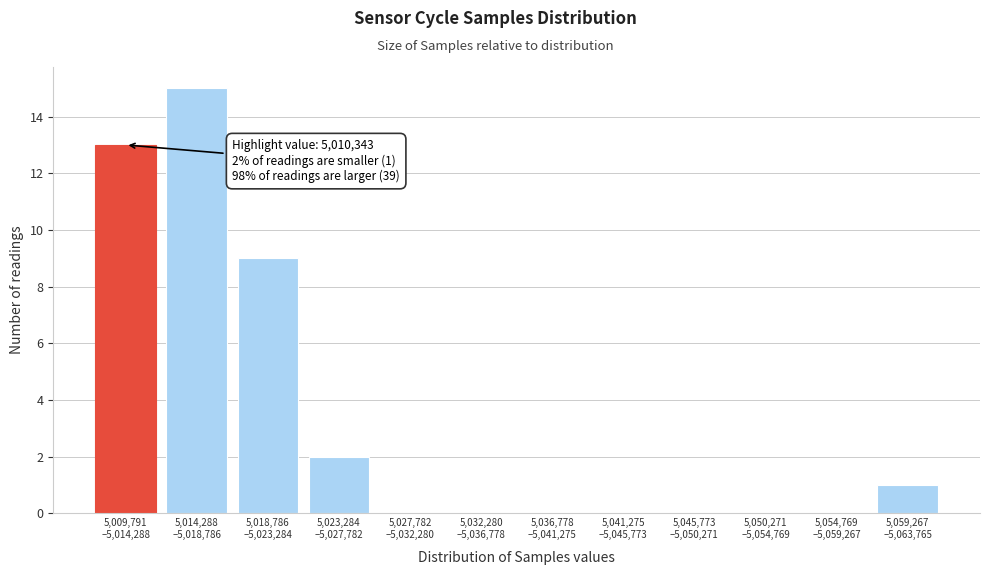

What is the greatest value displayed?

15